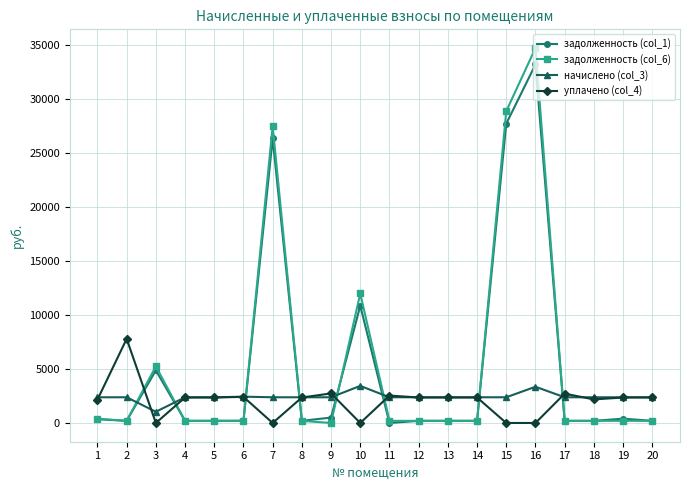

Which series has the widest spread of values?

задолженность (col_6)